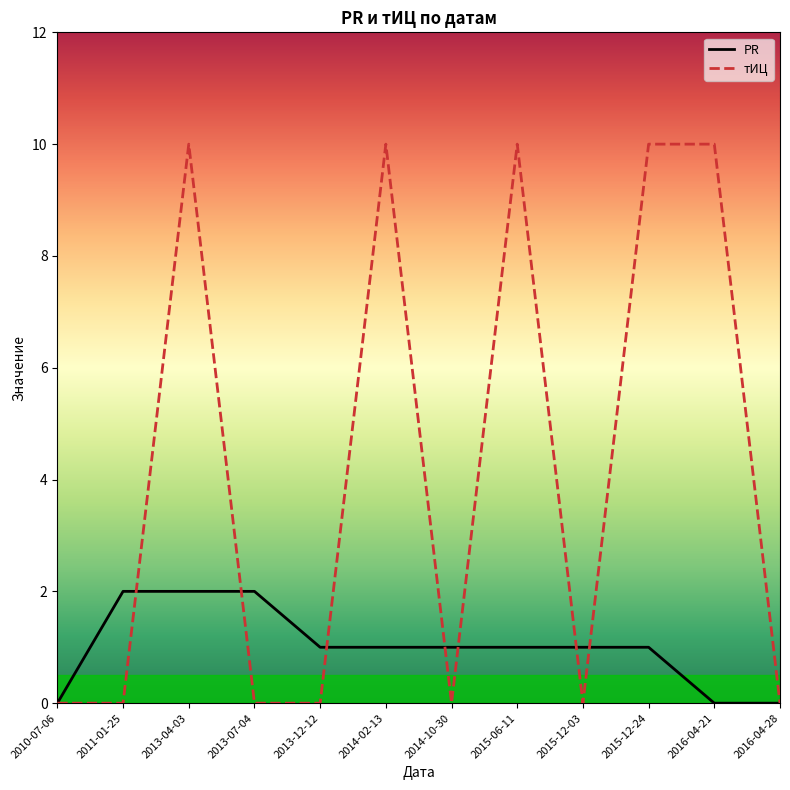

List the series in order of their peak value, highest first.

тИЦ, PR